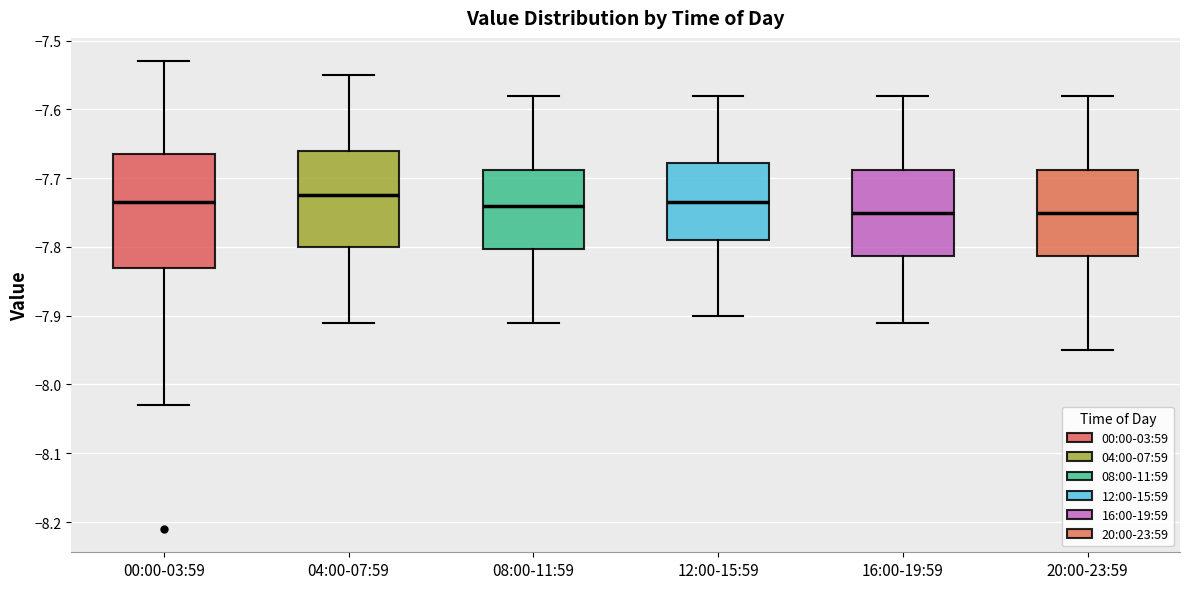

Reading left to right, read every box against the y-axis: the position of its median line, the range the box covers, and the ends of its whiskers. The values are not printed on the chart, so give them approximately, as read against the axis.

00:00-03:59: median -7.73, box -7.83 to -7.66, whiskers -8.03 to -7.53
04:00-07:59: median -7.72, box -7.80 to -7.66, whiskers -7.91 to -7.55
08:00-11:59: median -7.74, box -7.80 to -7.69, whiskers -7.91 to -7.58
12:00-15:59: median -7.73, box -7.79 to -7.68, whiskers -7.90 to -7.58
16:00-19:59: median -7.75, box -7.81 to -7.69, whiskers -7.91 to -7.58
20:00-23:59: median -7.75, box -7.81 to -7.69, whiskers -7.95 to -7.58